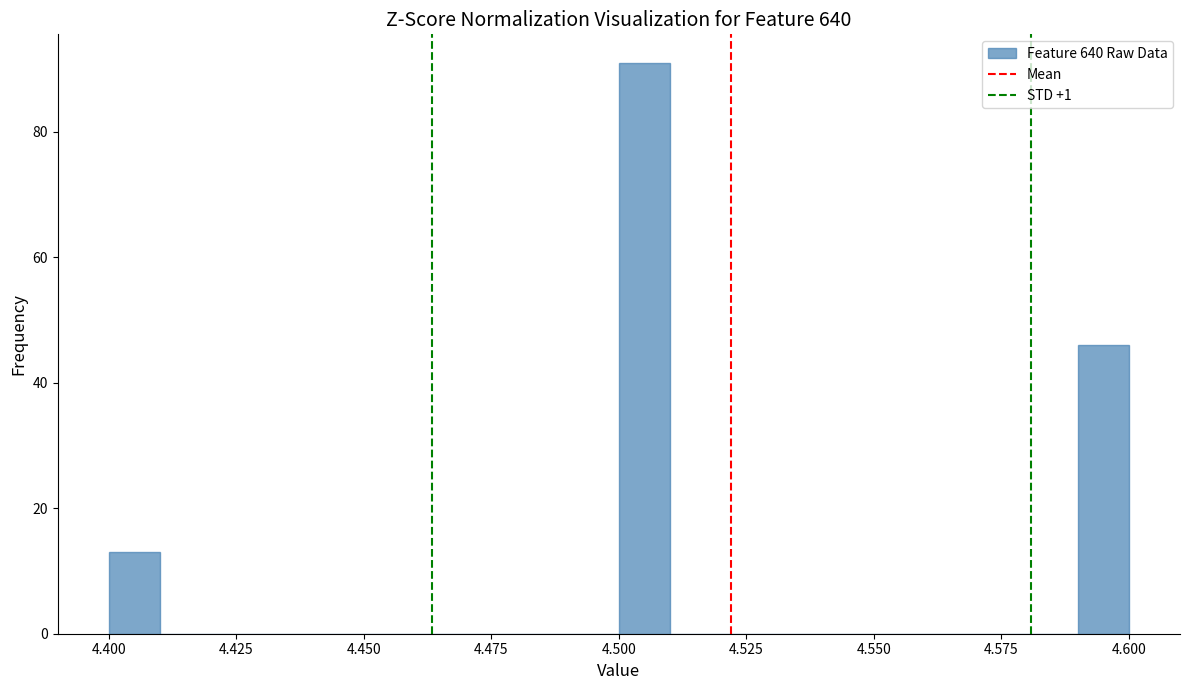

Around what value on the x-axis is the tallest bar? Give the approximate position of its centre, as read against the axis.

4.505